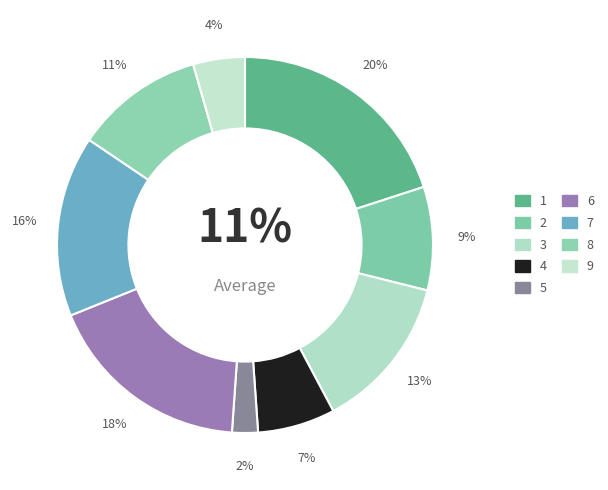

Rank the categories by value from highest to lowest.

1, 6, 7, 3, 8, 2, 4, 9, 5